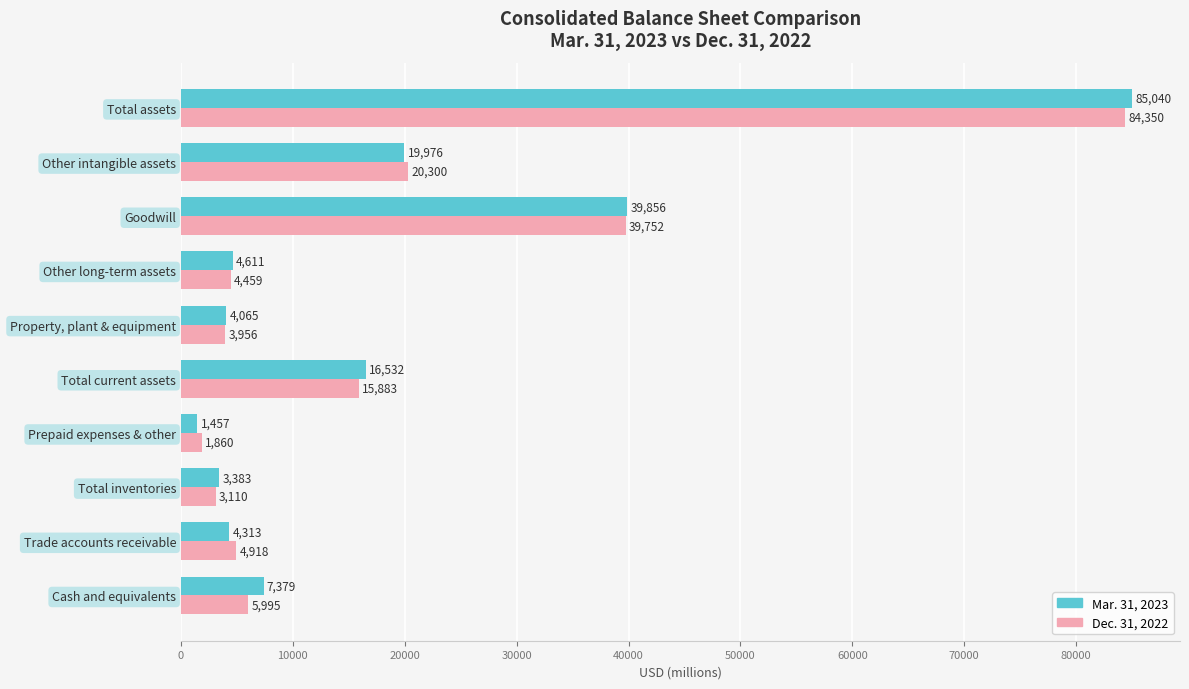

Which series changed the most between Trade accounts receivable and Other long-term assets?

Dec. 31, 2022